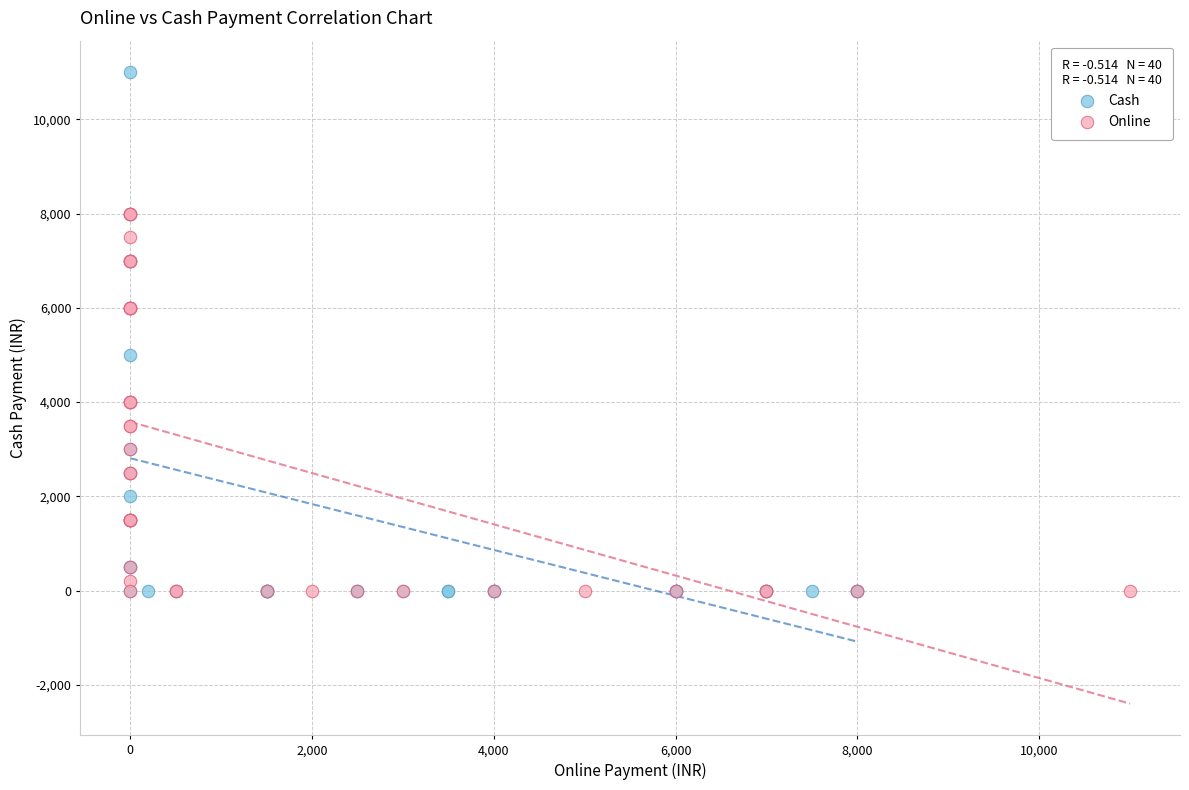

Which series has the widest spread of Y values?

Cash